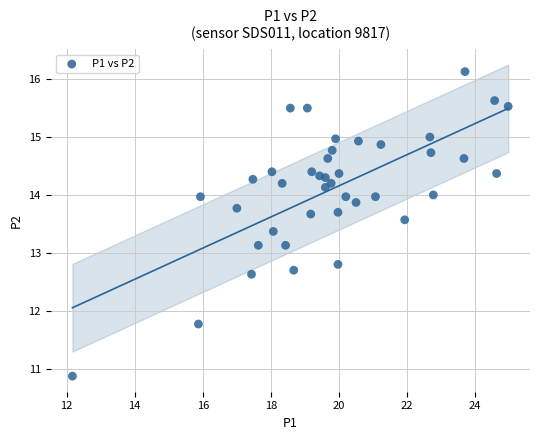

What is the range of X values (max minus min)?

12.8